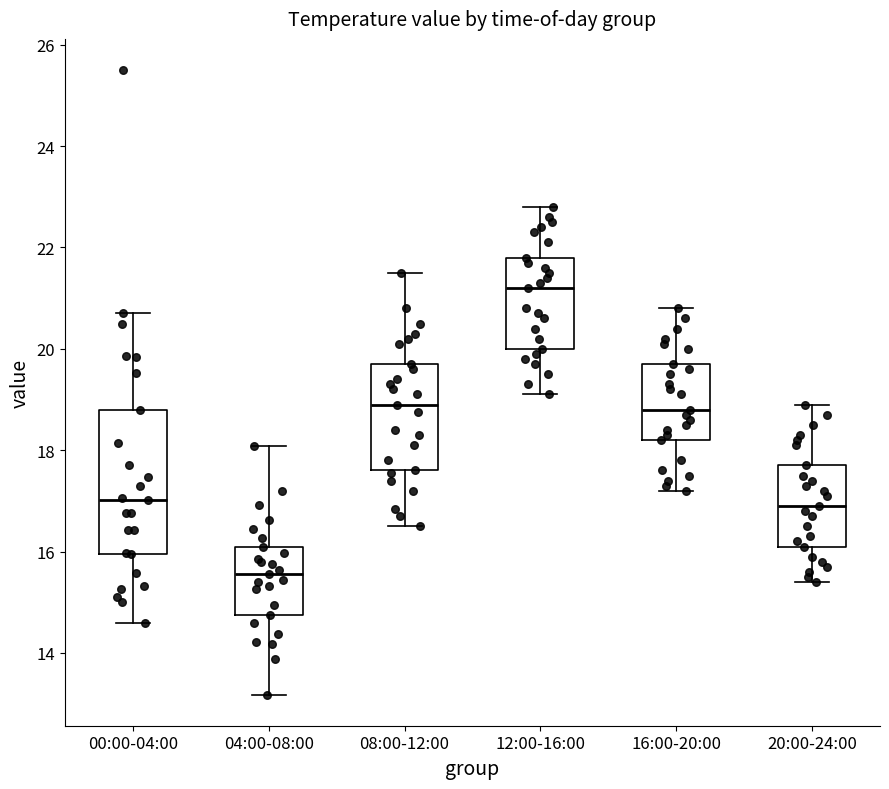

Where does the lower whisker of the box for 00:00-04:00 end on the y-axis? The values are not printed on the chart, so give them approximately, as read against the axis.

14.6